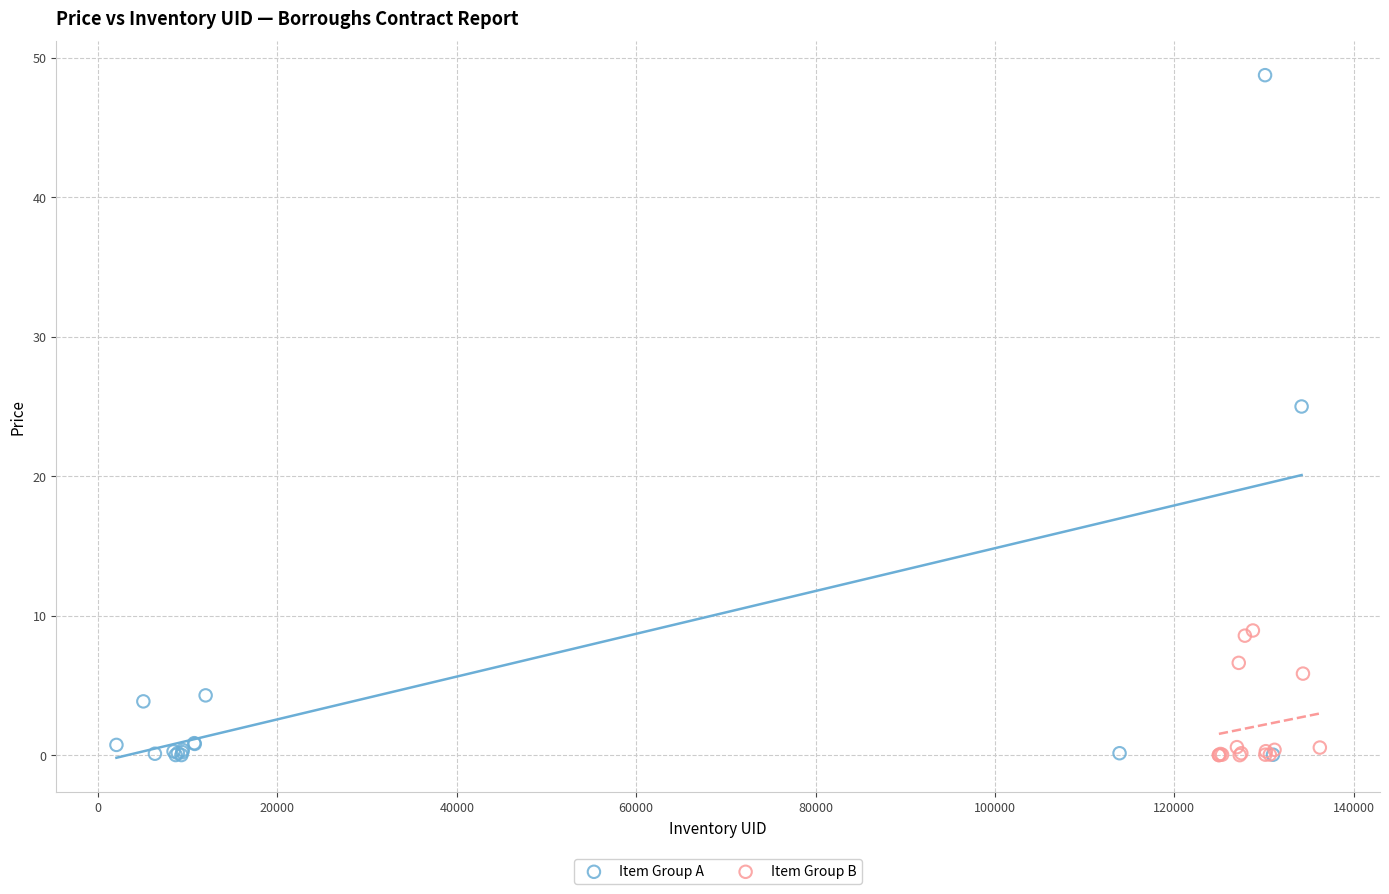

Which series has the largest Y range (max minus min)?

Item Group A